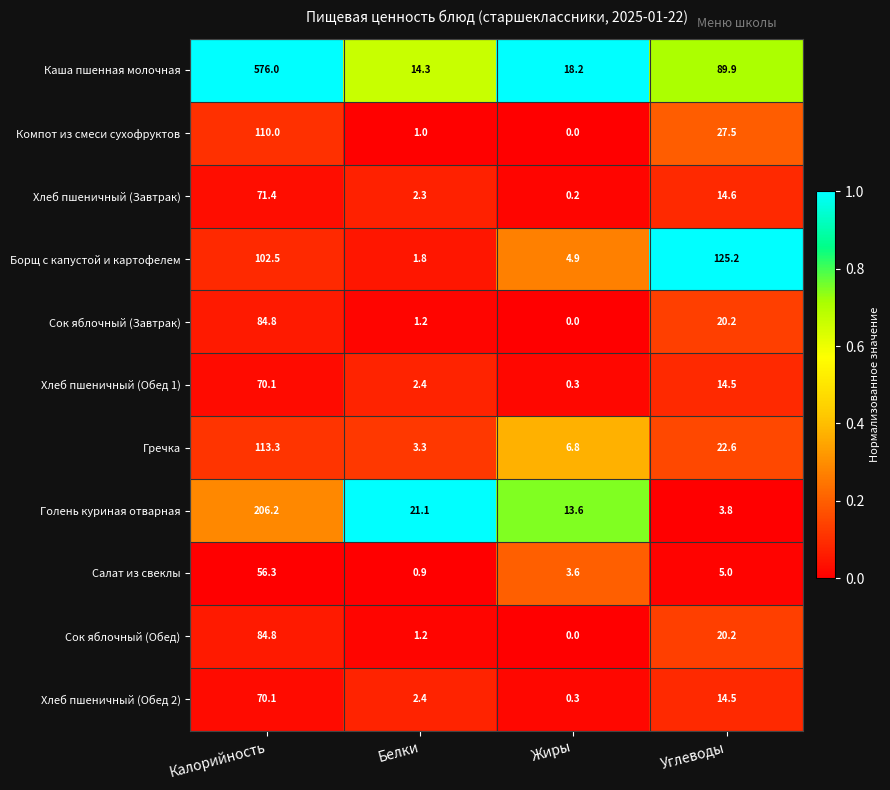

What is the sum of all Голень куриная отварная values?

244.7